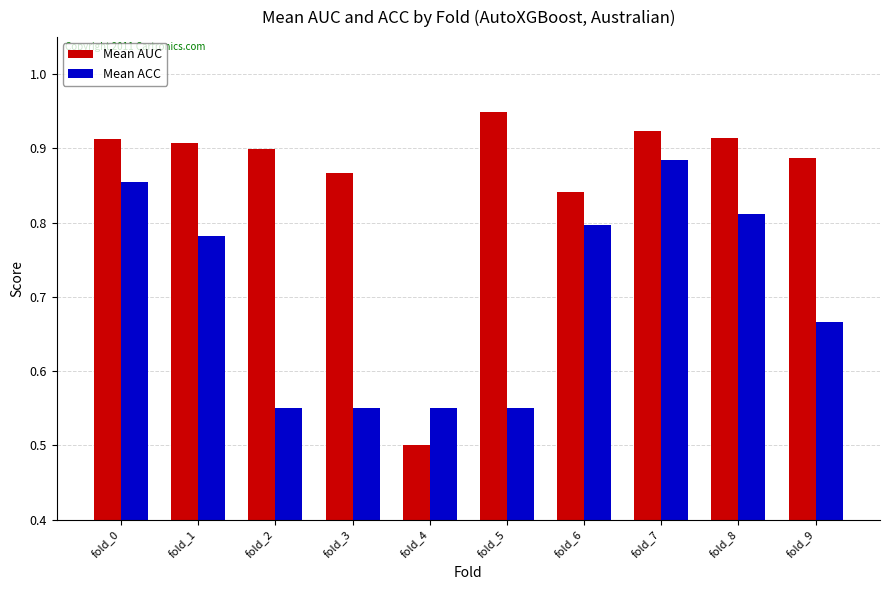

What is the spread (max minus min) of values at fold_2?

0.3